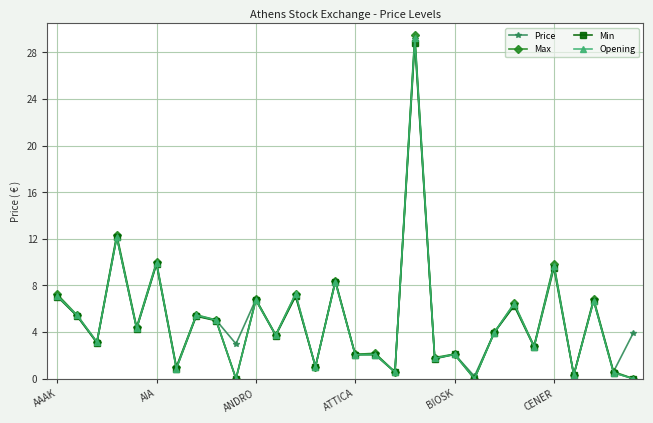

Which series has the largest range (max minus min)?

Max